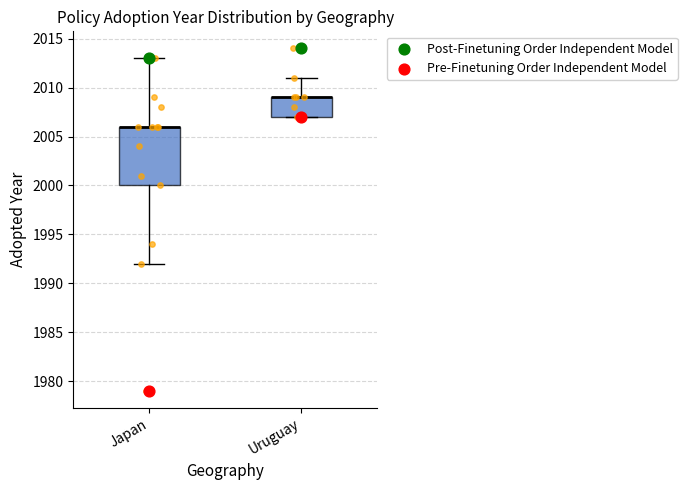

Where is the lower edge of the box for Japan on the y-axis? The values are not printed on the chart, so give them approximately, as read against the axis.

2000